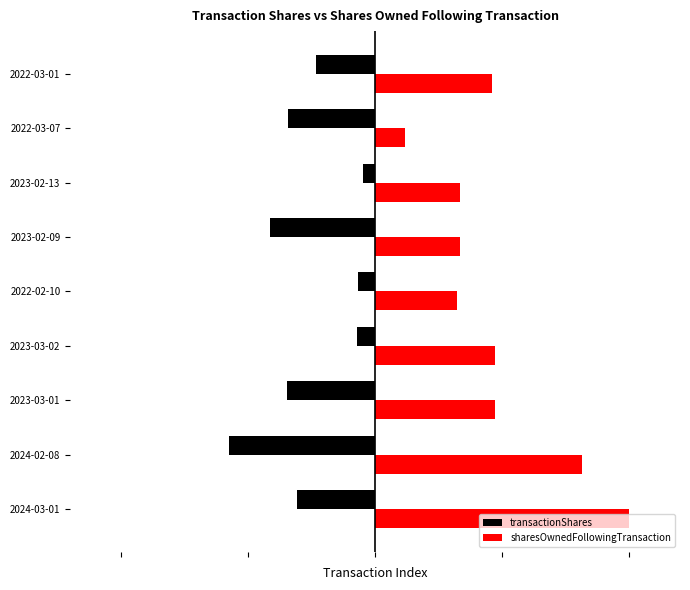

What are all the series names shown in the legend?

transactionShares, sharesOwnedFollowingTransaction